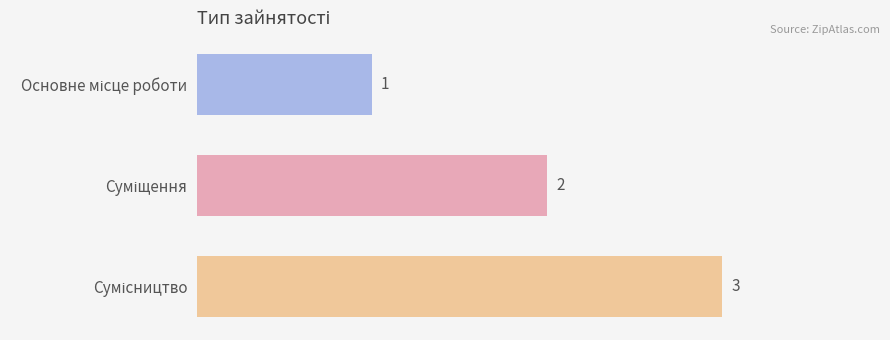

How many values are between 1 and 3?

3